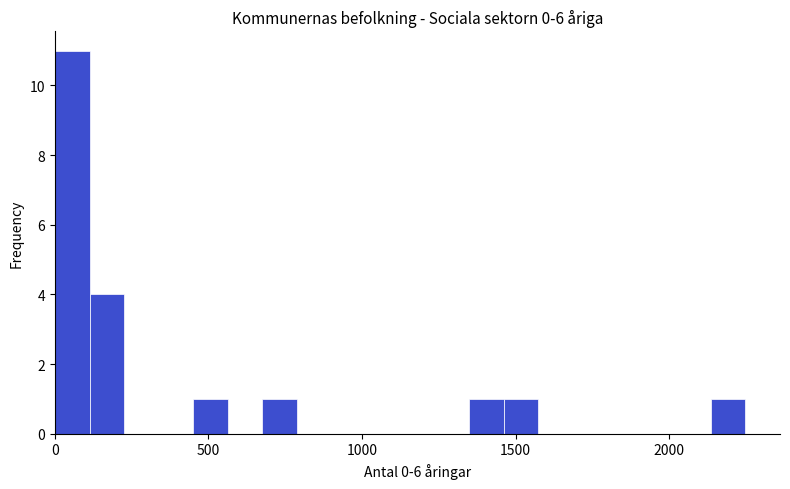

Around what value on the x-axis is the tallest bar? Give the approximate position of its centre, as read against the axis.

50